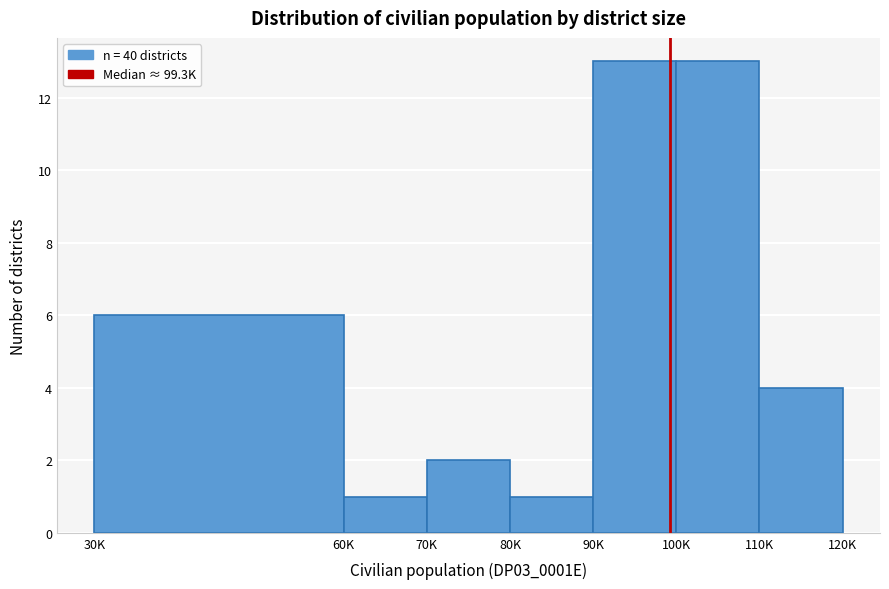

Reading left to right, transcribe all the data shown in this chart.

6	1	2	1	13	13	4